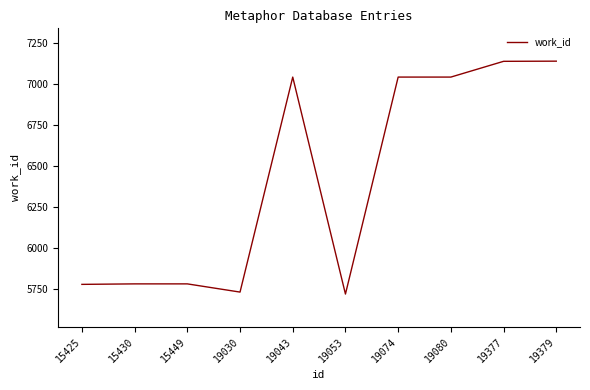

What is the minimum value shown in the chart?

5721